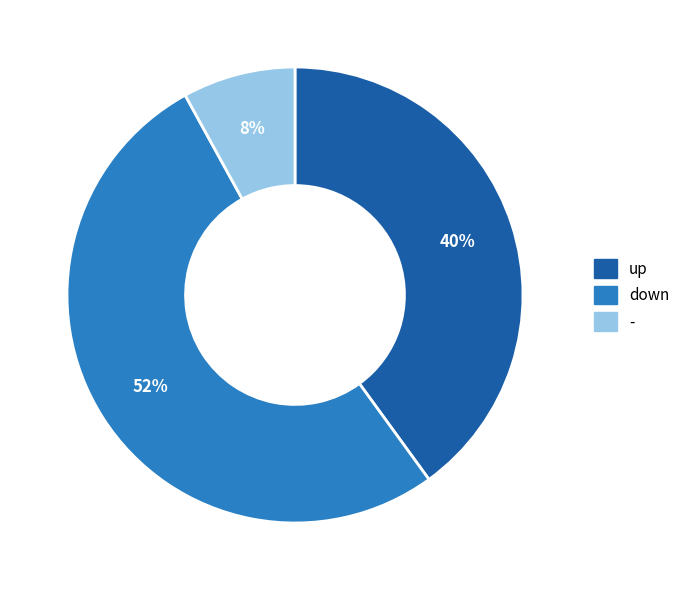

To the nearest percent, what is the difference between the largest and smallest slice percentages?

44%